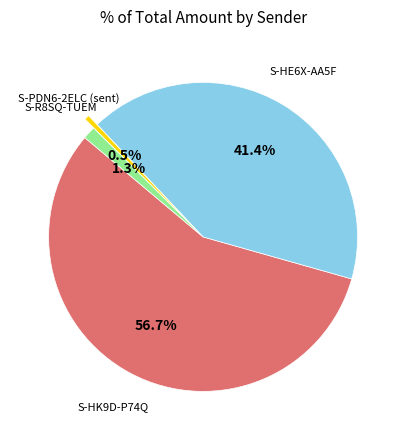

To the nearest percent, what is the average slice percentage?

25%